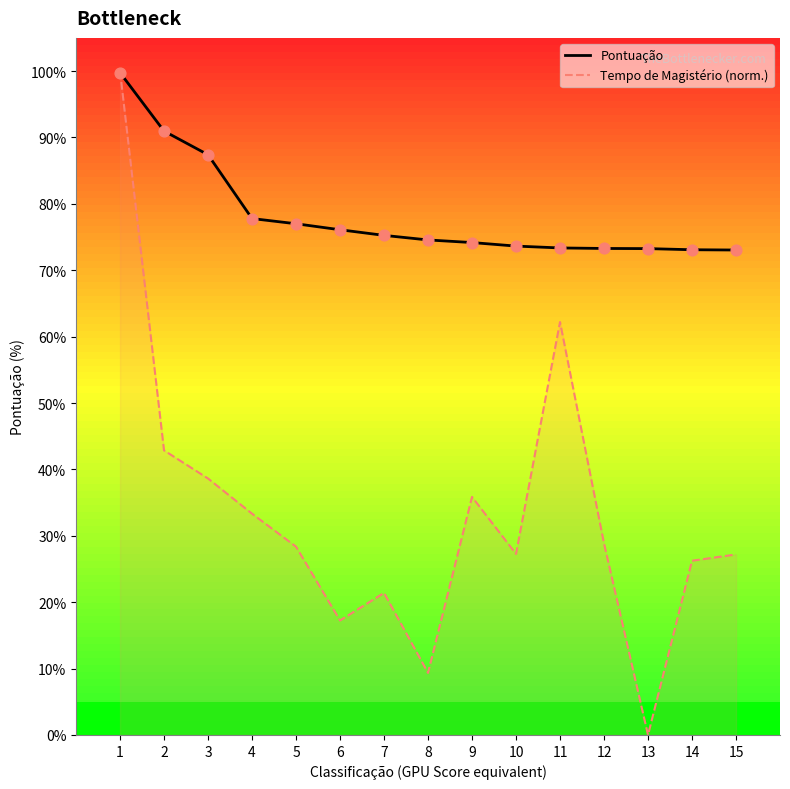

Is the value of Pontuação at 4 greater than the value of Tempo de Magistério (norm.) at 3?

Yes